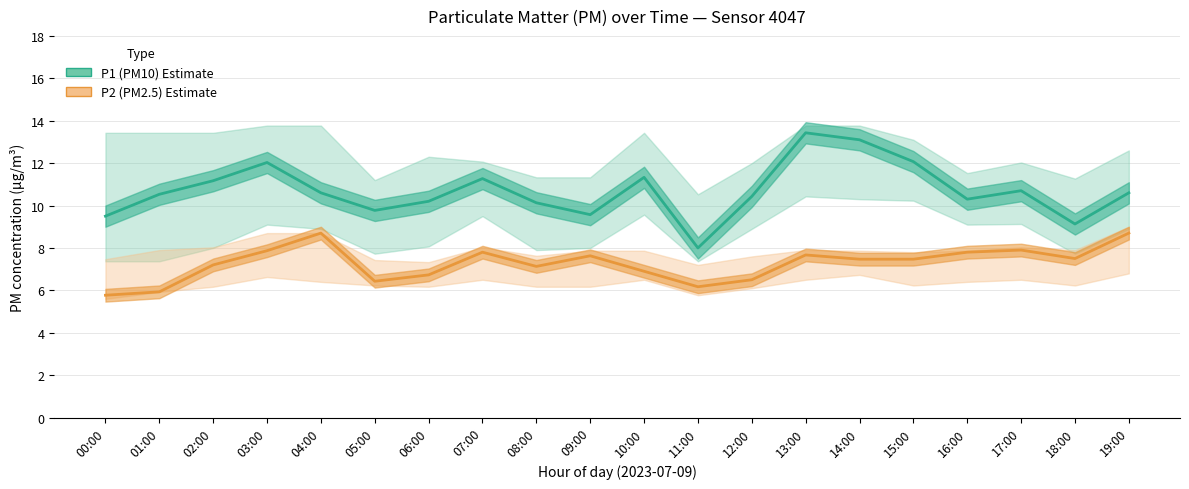

Is it true that P1 (PM10) equals 13.6 at 08:00?

False